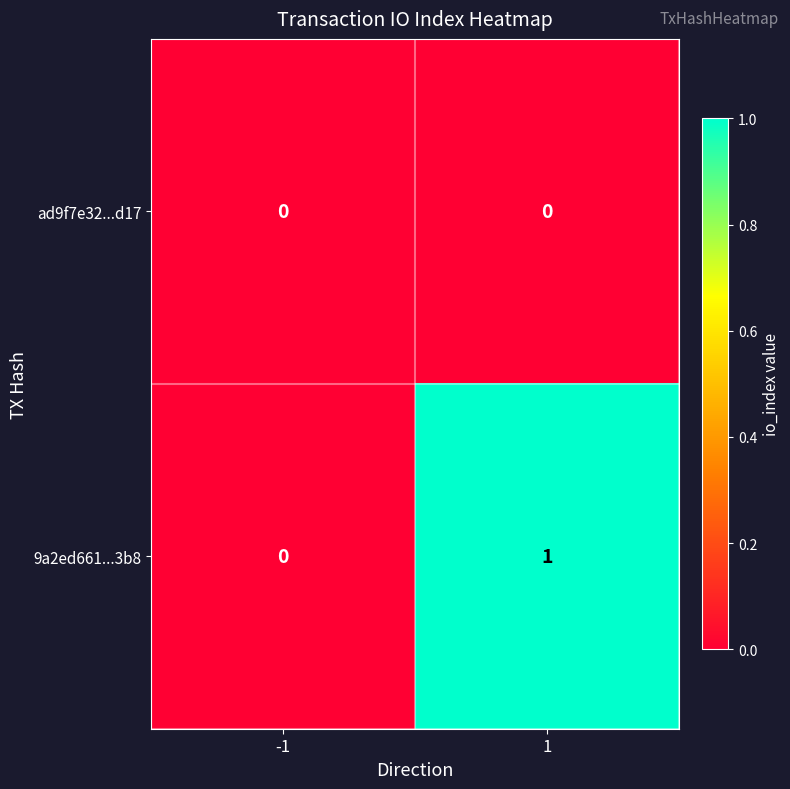

Rank the series at 1 from highest to lowest value.

9a2ed661...3b8, ad9f7e32...d17